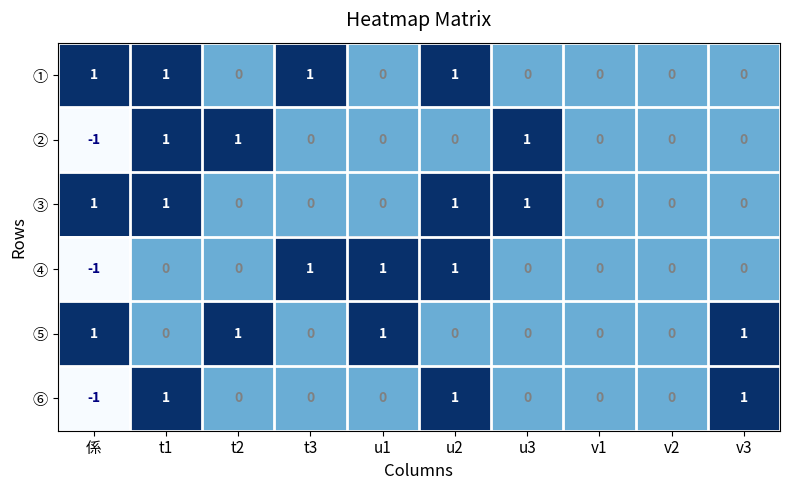

Is it true that ④ equals -2 at 係?

False